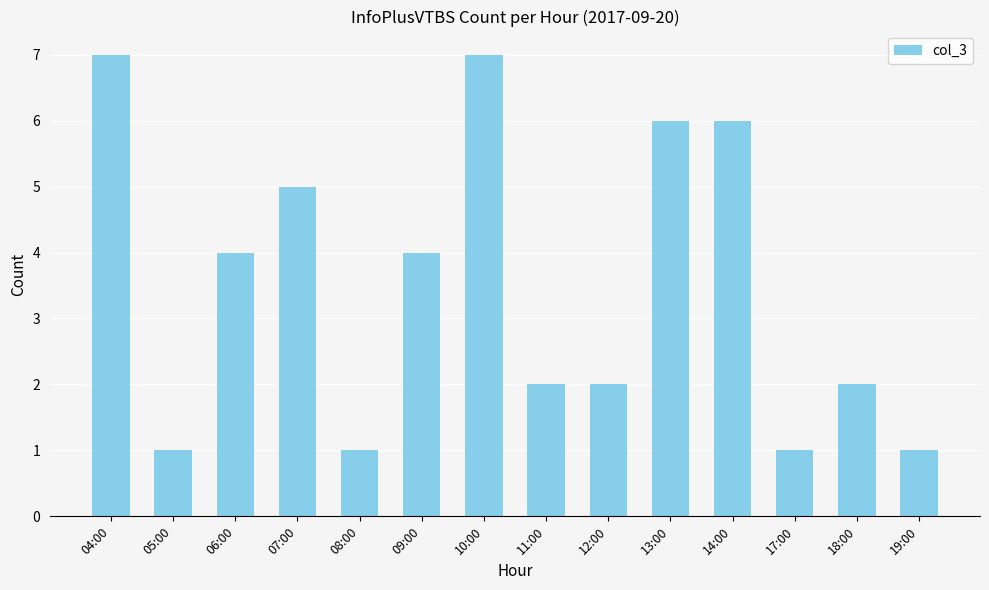

Read the value at 07:00.

5